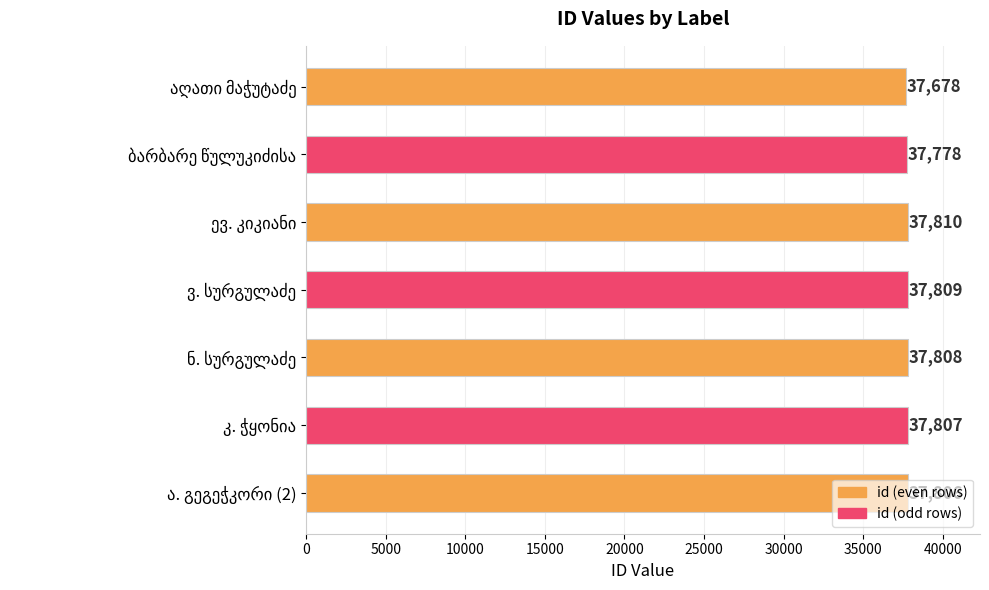

What is the sum of all values?

264496